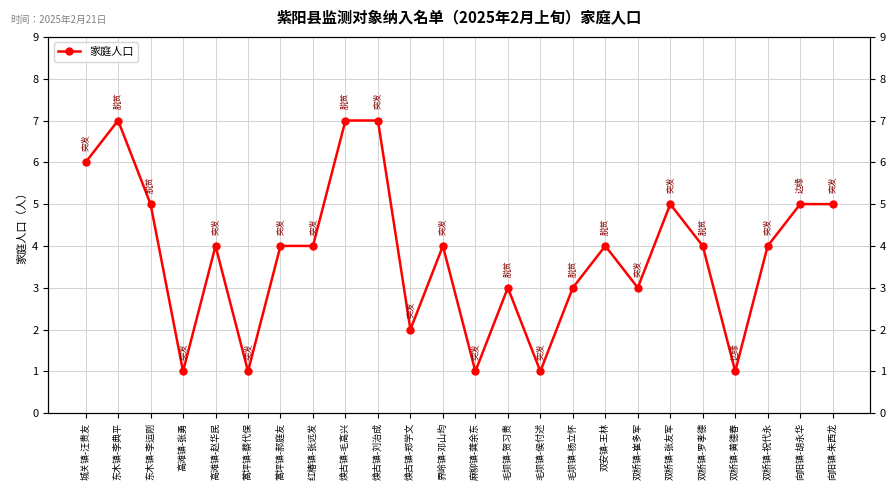

How many lines are shown in the chart?

1